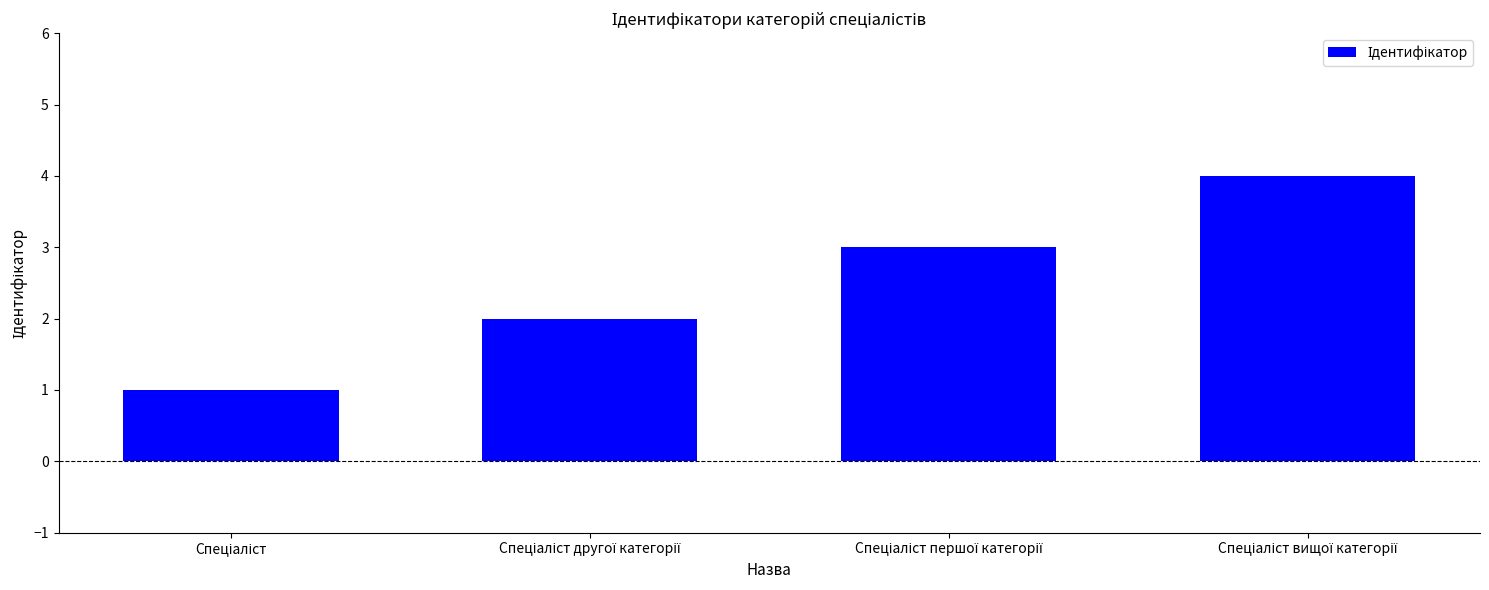

What is the greatest value displayed?

4